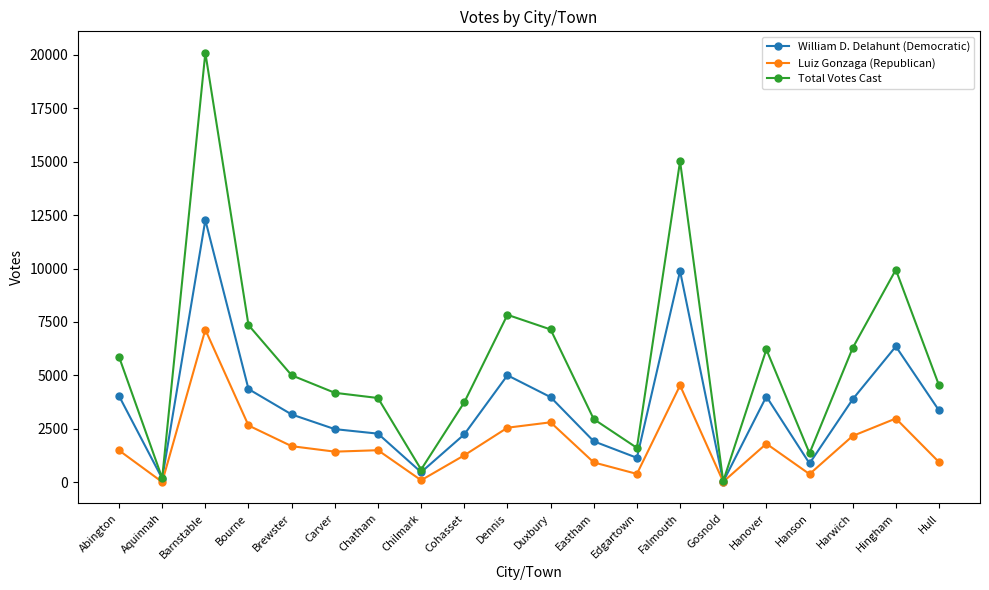

What is the label of the 9th point from the right?

Eastham